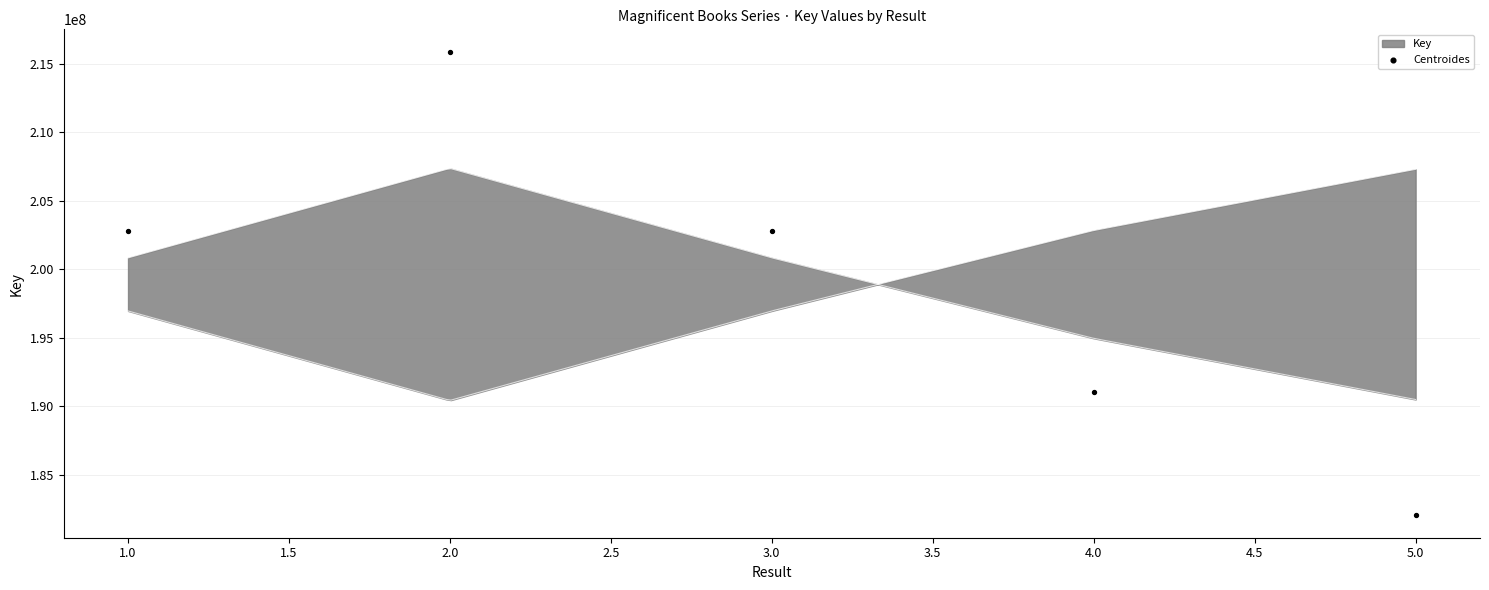

Which has a higher value, 4.0 or 2.0?

2.0